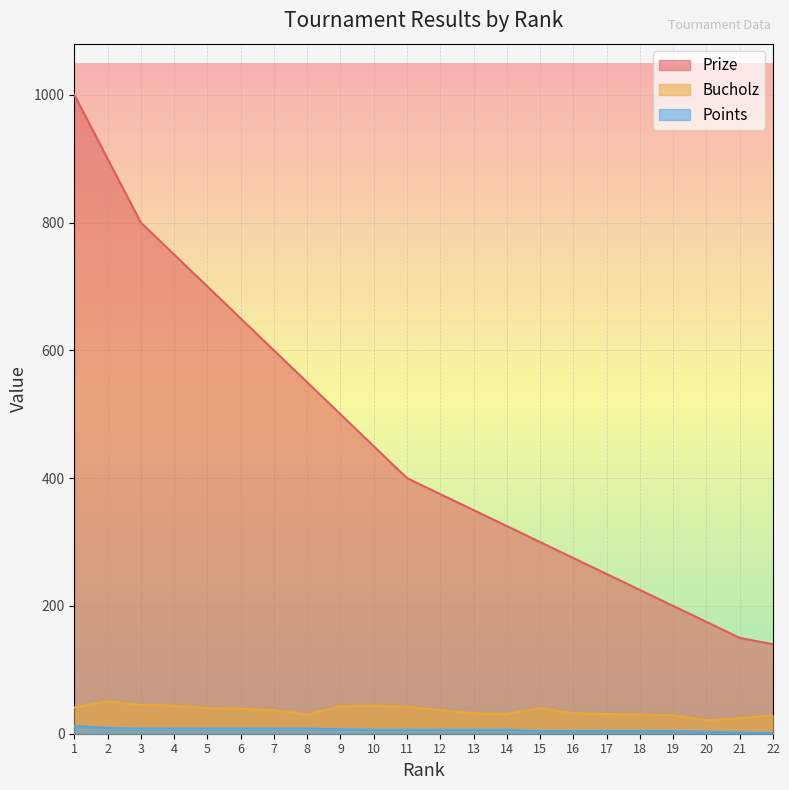

Between 5 and 11, which series saw the biggest shift?

Prize